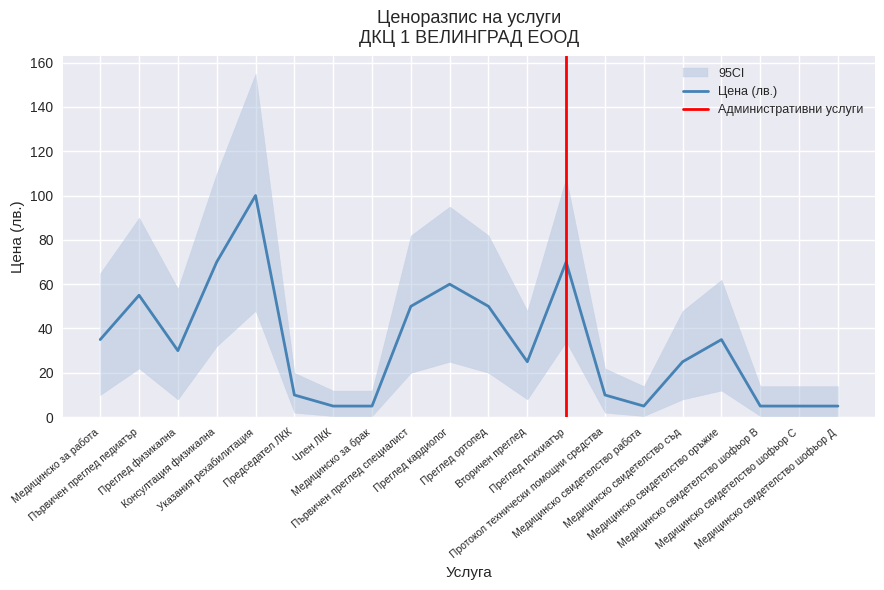

Does the chart display data point markers on the line(s)?

No